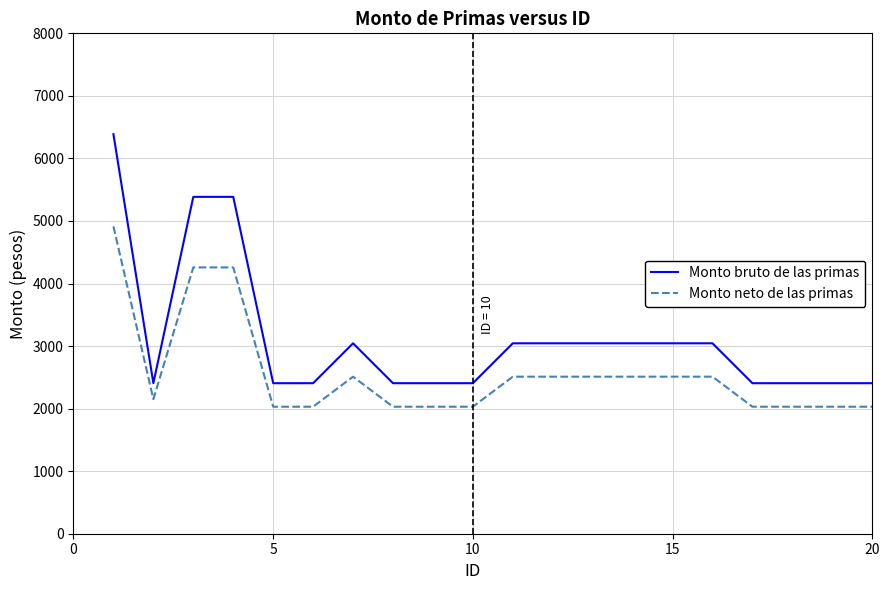

True or false: Monto bruto de las primas and Monto neto de las primas intersect in this chart.

False